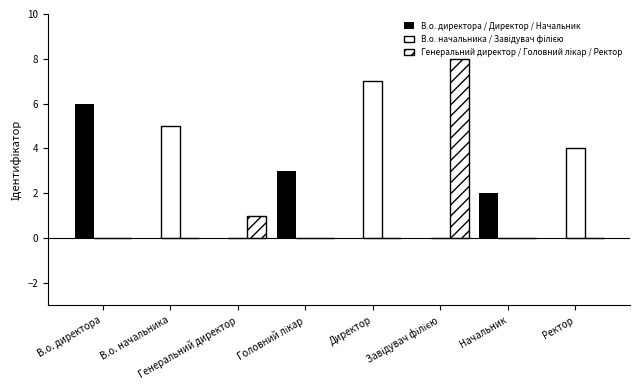

What is the average value of the В.о. директора / Директор / Начальник series?

1